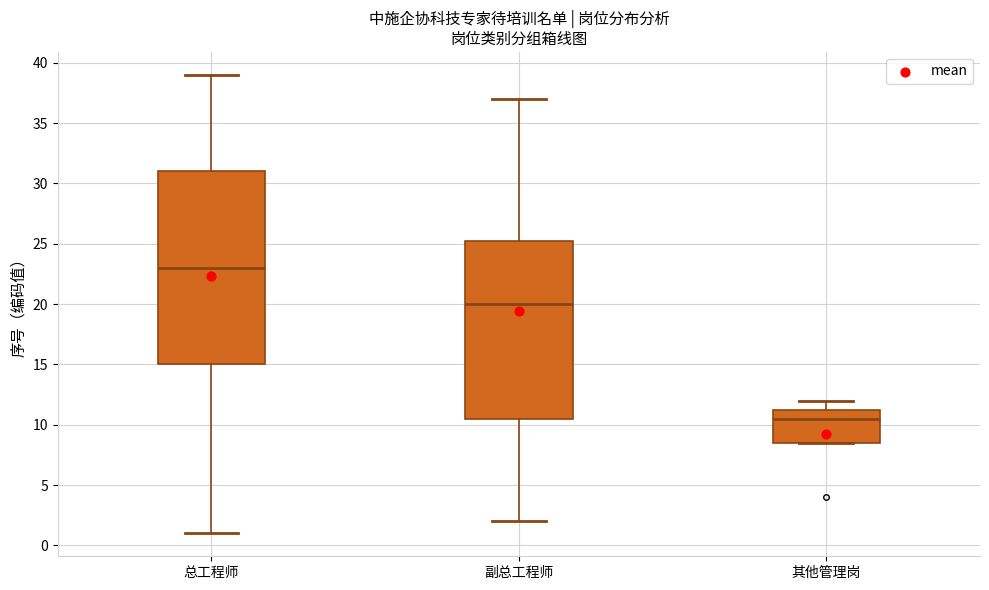

Reading left to right, transcribe this box plot: for each box, give where its median line is, the range the box spans, and where its two whiskers end, as read against the y-axis. The values are not printed on the chart, so give them approximately, as read against the axis.

总工程师: median 23.0, box 15.0 to 31.0, whiskers 1.0 to 39.0
副总工程师: median 20.0, box 10.5 to 25.5, whiskers 2.0 to 37.0
其他管理岗: median 10.5, box 8.5 to 11.5, whiskers 8.5 to 12.0